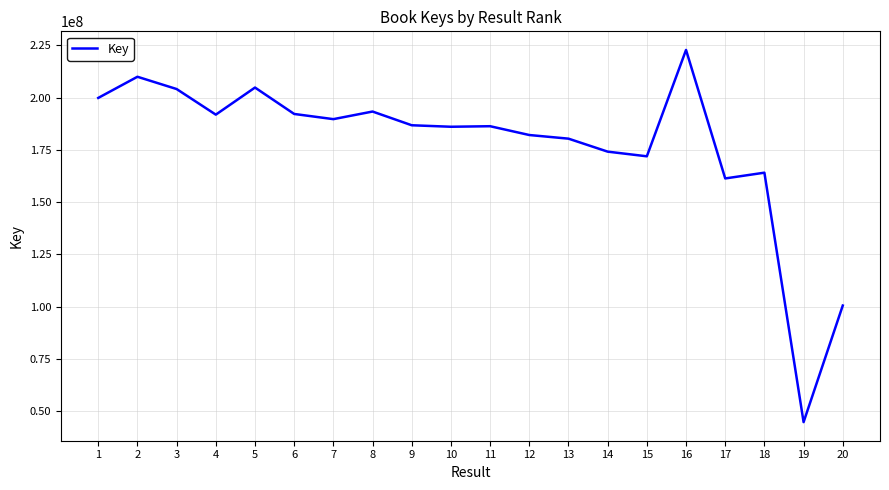

What is the minimum value shown in the chart?

44695299